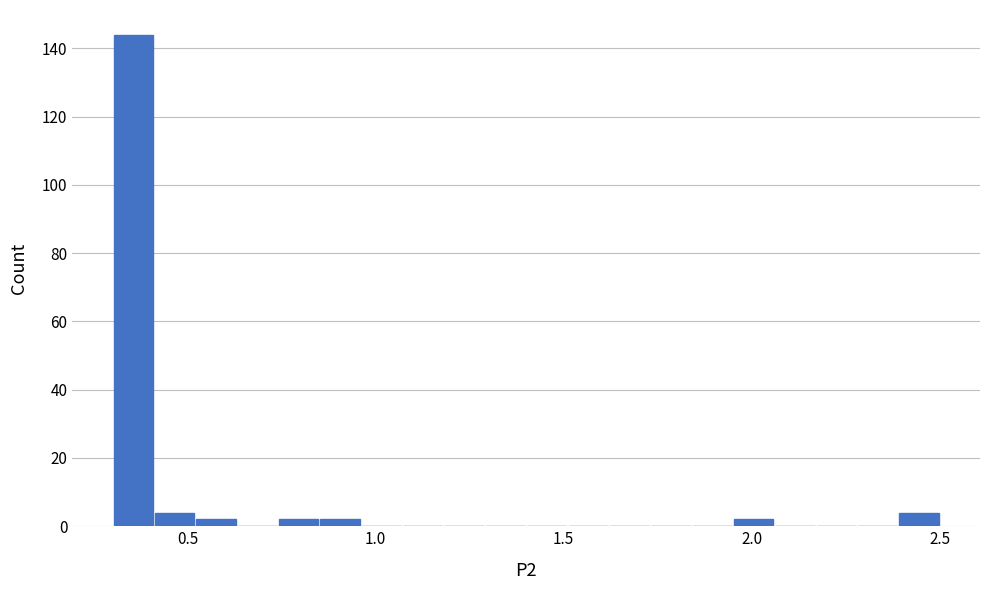

Read against the x-axis, roughly where is the centre of the tallest bar?

0.35